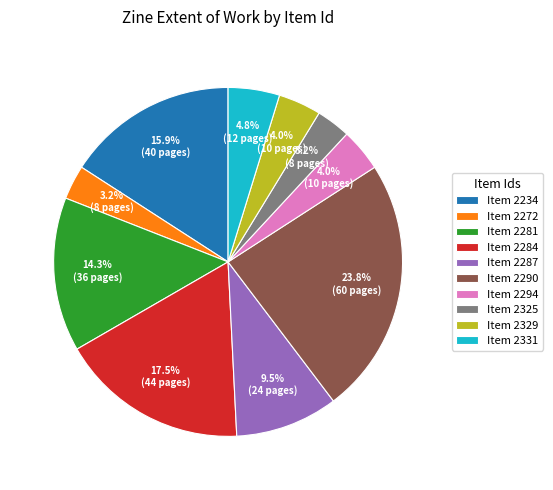

Which category has the biggest portion of the pie?

Item 2290